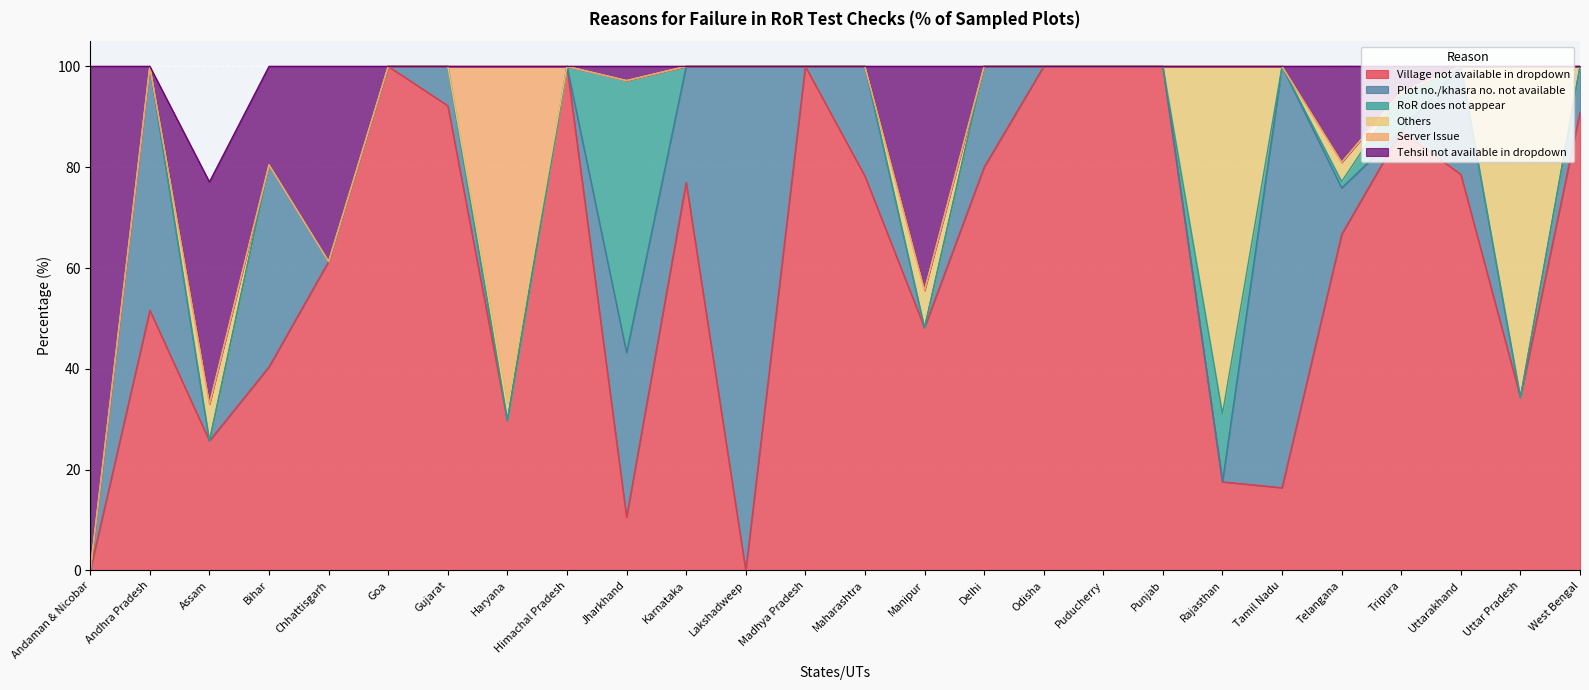

Rank the series by their maximum value, from lowest to highest.

RoR does not appear, Server Issue, Others, Village not available in dropdown, Plot no./khasra no. not available, Tehsil not available in dropdown